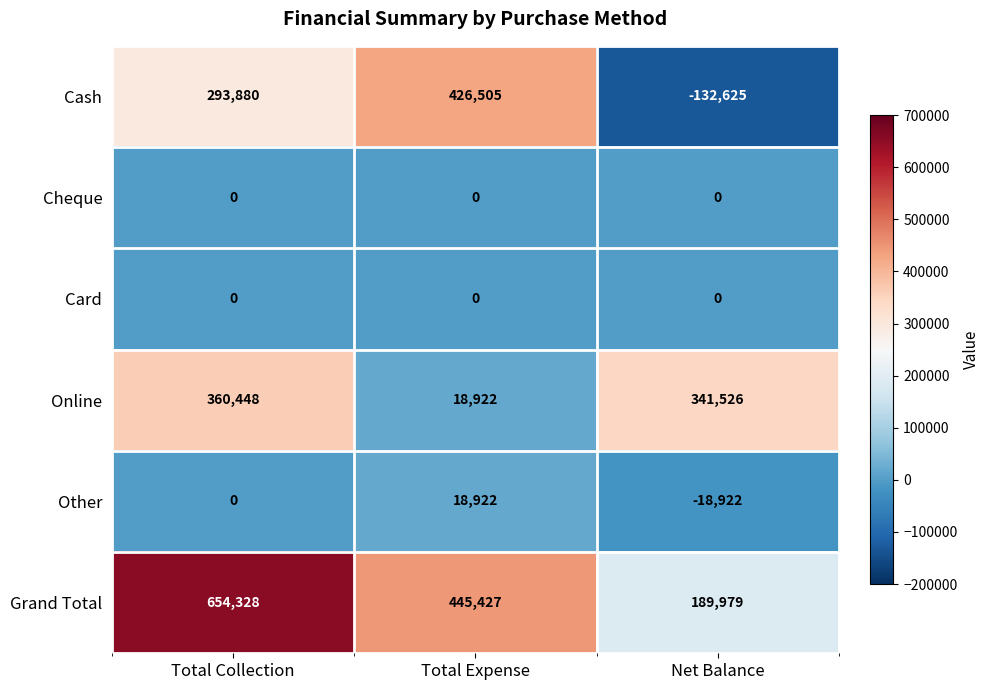

What is the smallest value displayed?

-132625